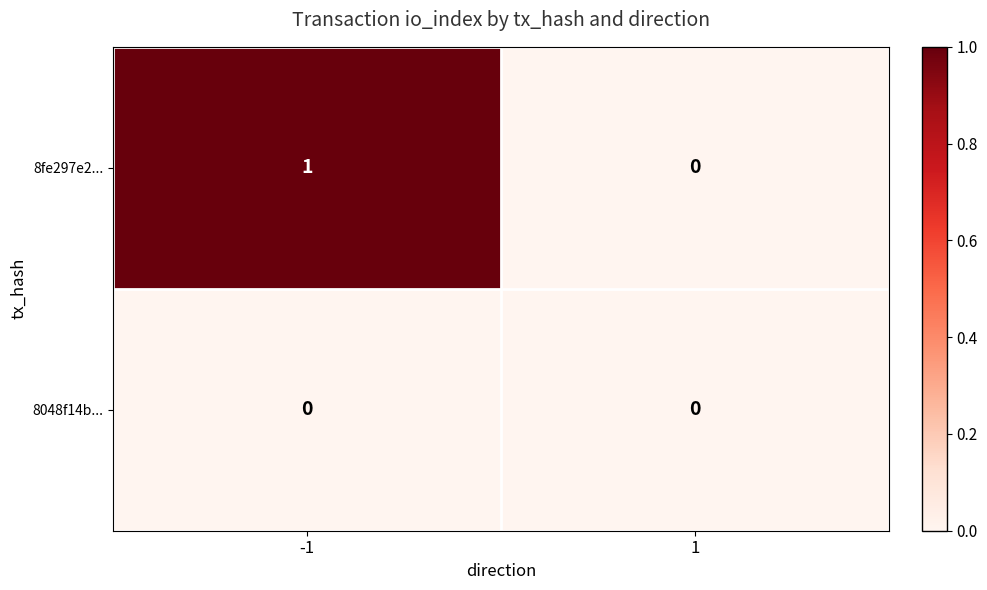

Rank the series by their average value, from highest to lowest.

8fe297e2..., 8048f14b...